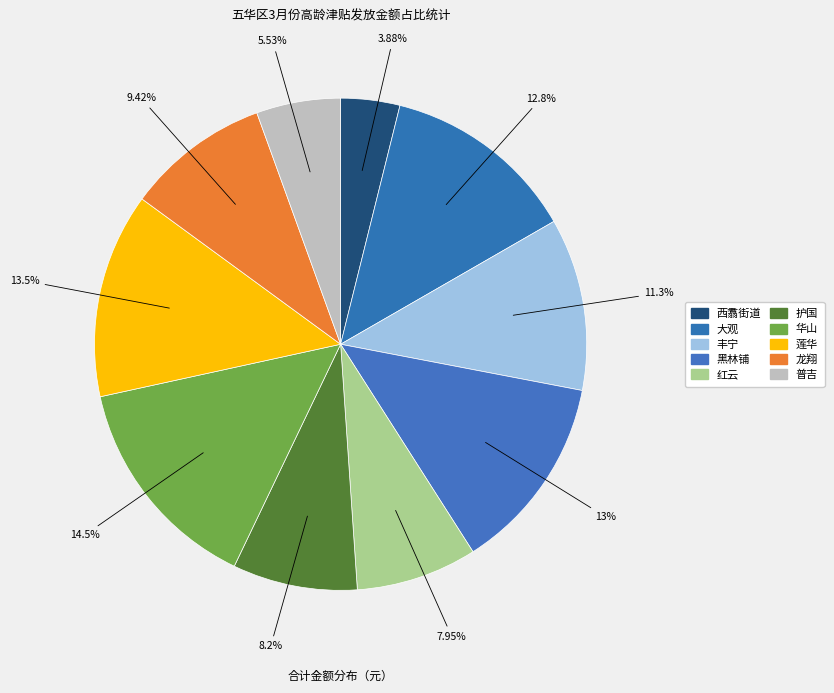

What portion of the pie excludes 西翥街道?

96.1%